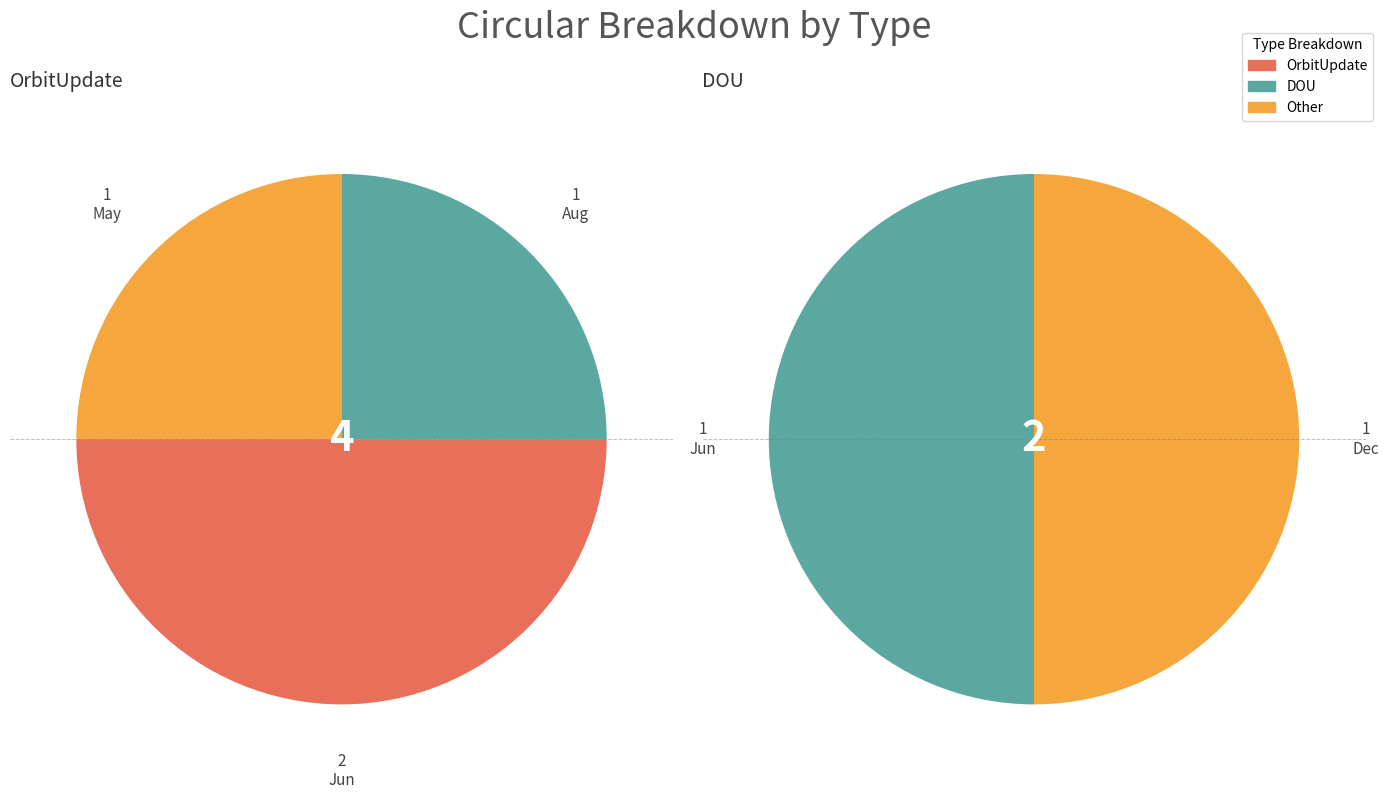

True or false: Jul accounts for 15% of the total.

False